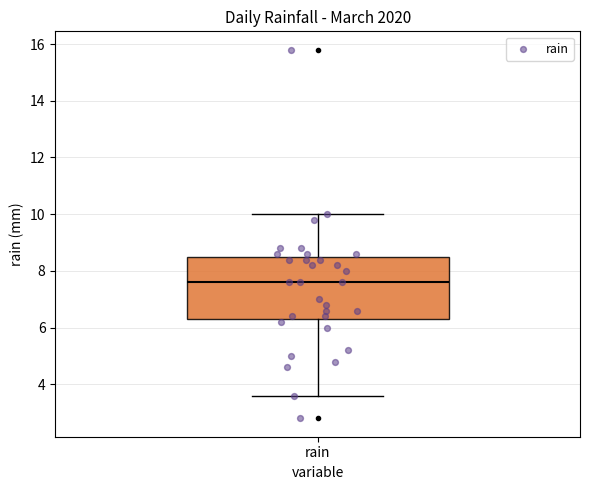

Where does the lower whisker of the box for rain end on the y-axis? The values are not printed on the chart, so give them approximately, as read against the axis.

3.6